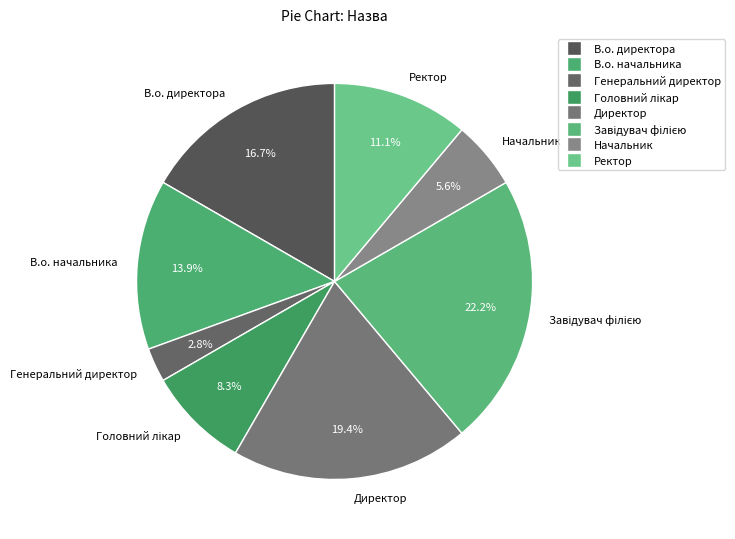

Is it true that В.о. начальника is 14% of the pie?

True